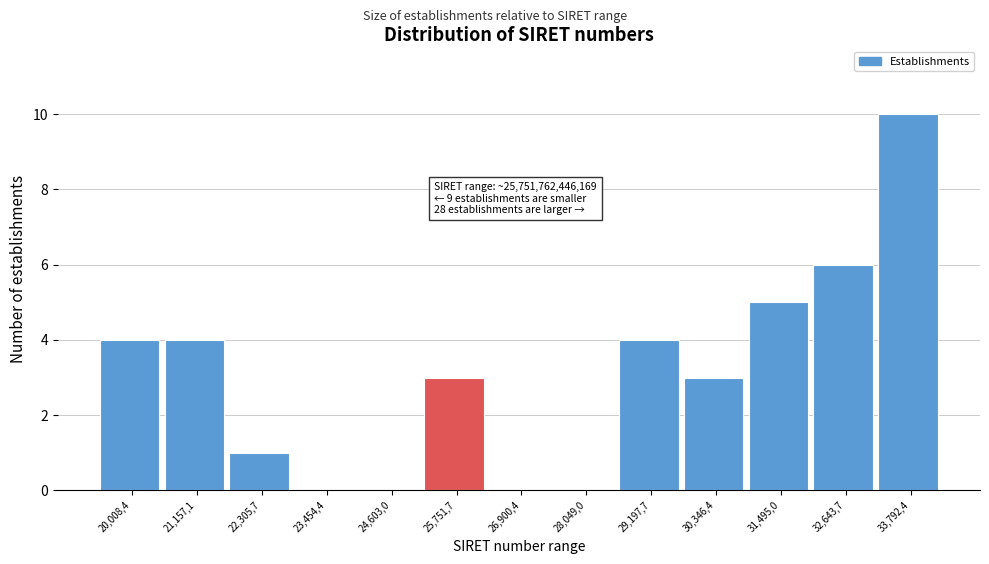

Reading left to right, list all the values displayed in this chart.

20,008,4=4	21,157,1=4	22,305,7=1	23,454,4=0	24,603,0=0	25,751,7=3	26,900,4=0	28,049,0=0	29,197,7=4	30,346,4=3	31,495,0=5	32,643,7=6	33,792,4=10